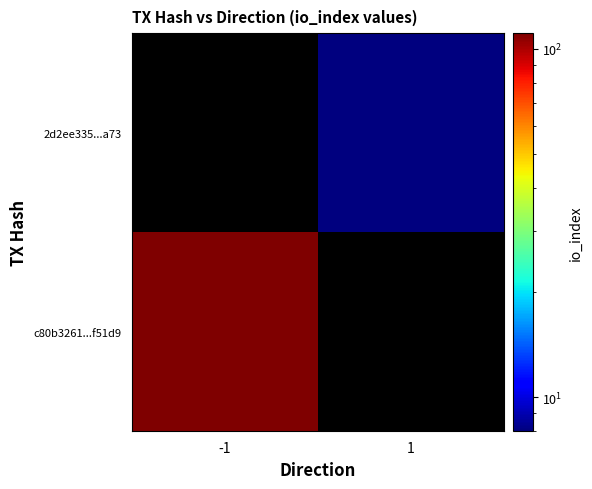

What is the smallest value displayed?

8.0